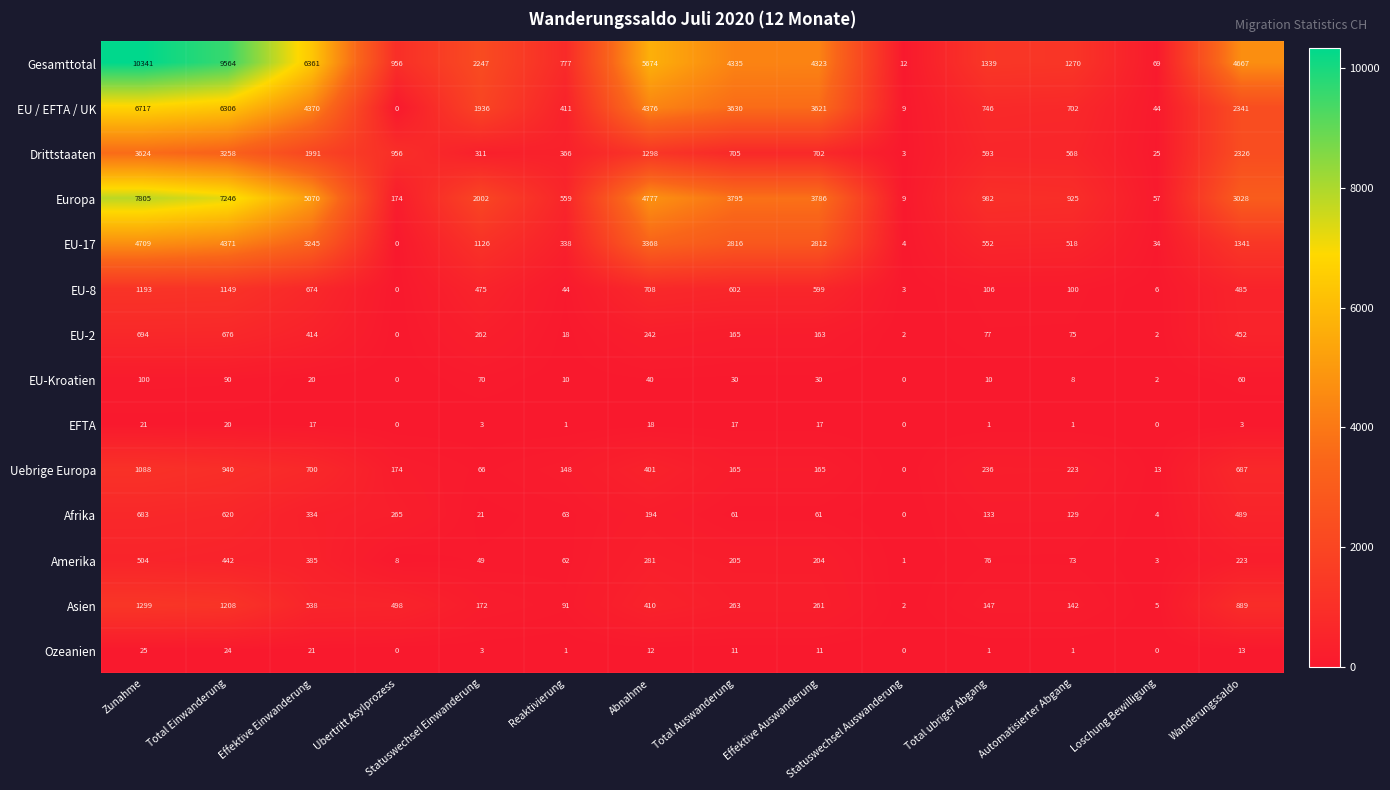

How many values in EFTA are above zero?

11